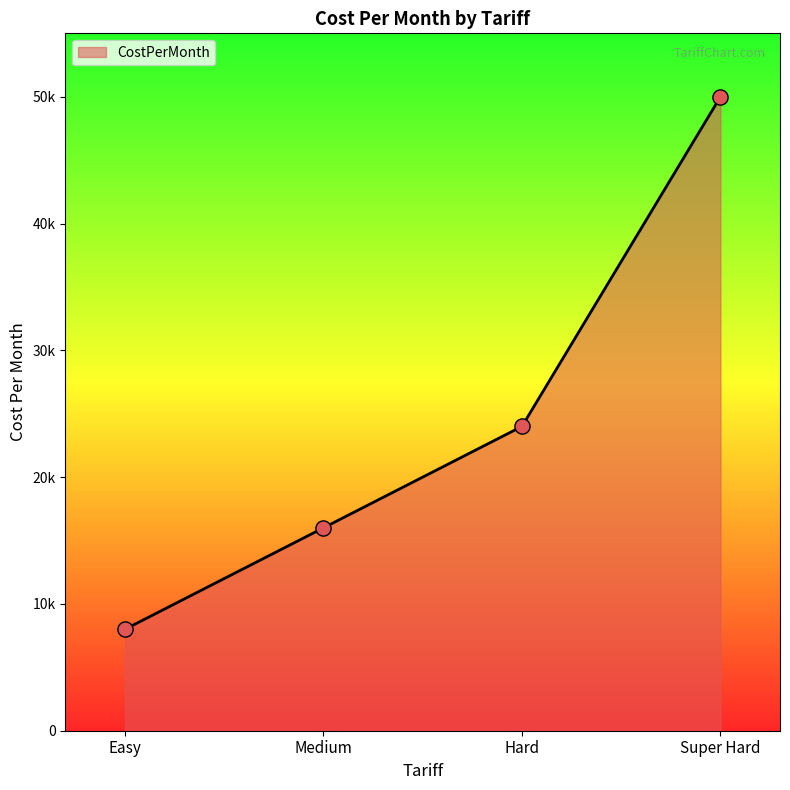

Does the chart have visible grid lines?

No